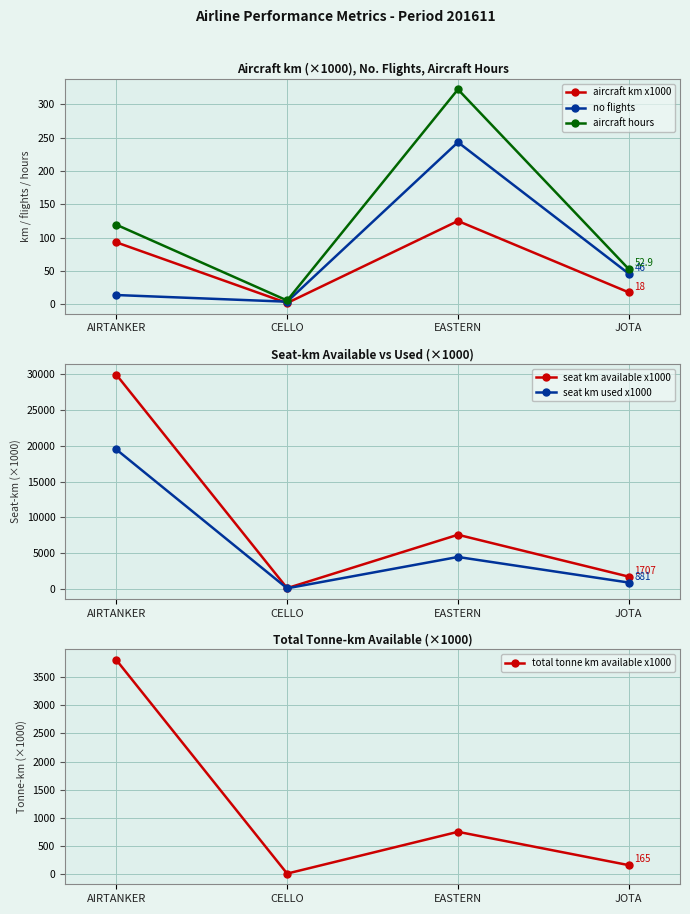

Rank the series at CELLO from highest to lowest value.

seat km available x1000, seat km used x1000, total tonne km available x1000, aircraft hours, no flights, aircraft km x1000